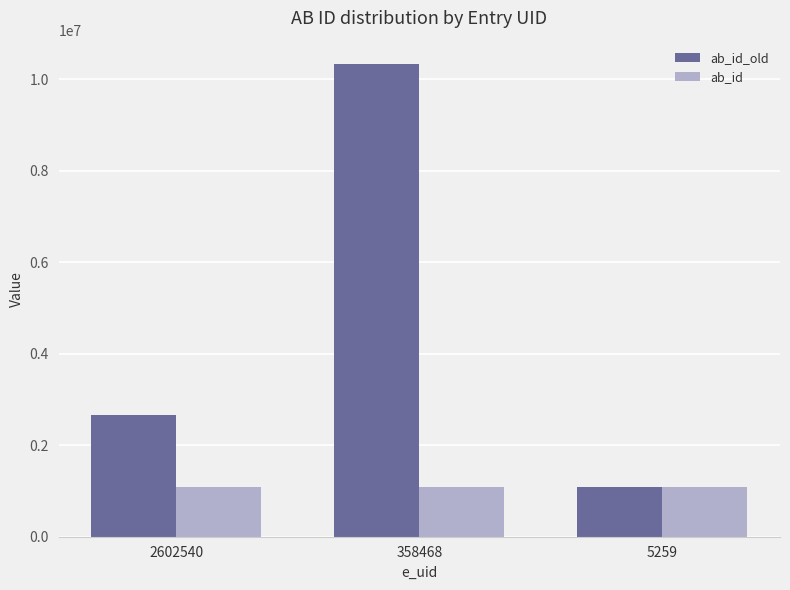

The value of ab_id at 358468 is 1080063. True or false?

True